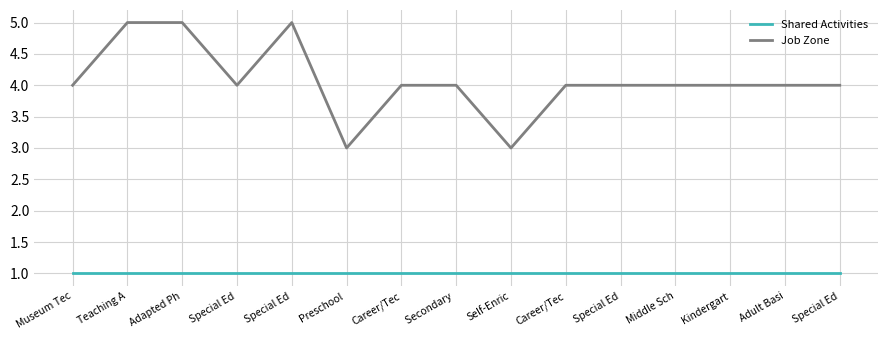

What is the value of the Shared Activities point at the 15th from the left?

1